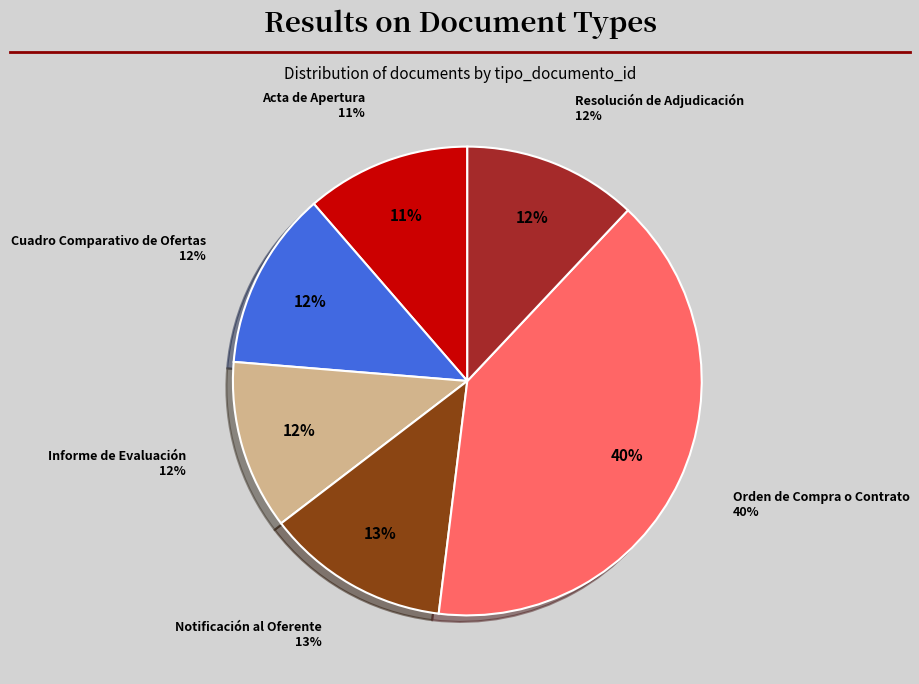

To the nearest percent, what percentage of the pie is Informe de Evaluación?

12%